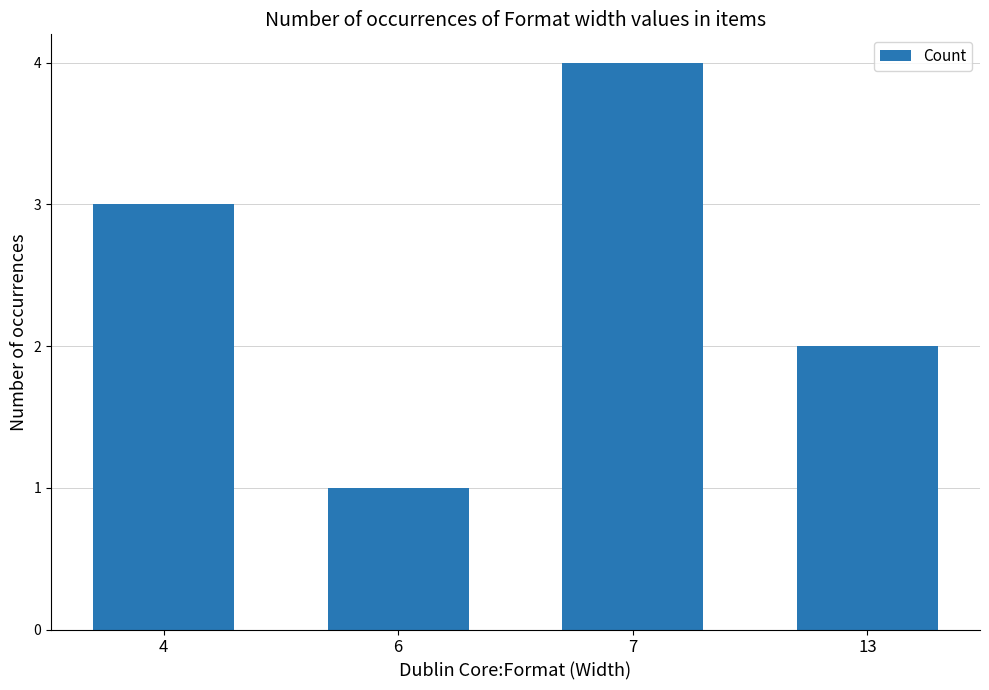

The chart shows a value of 1 at 13. True or false?

False